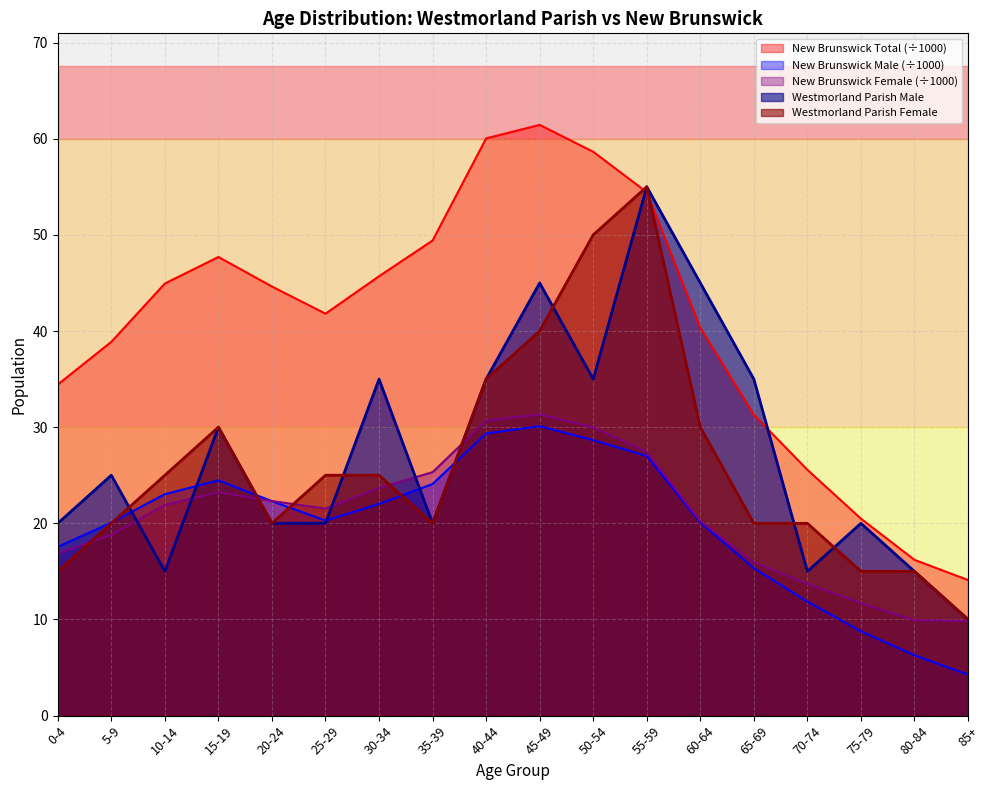

What is the minimum value shown in the chart?

4.3